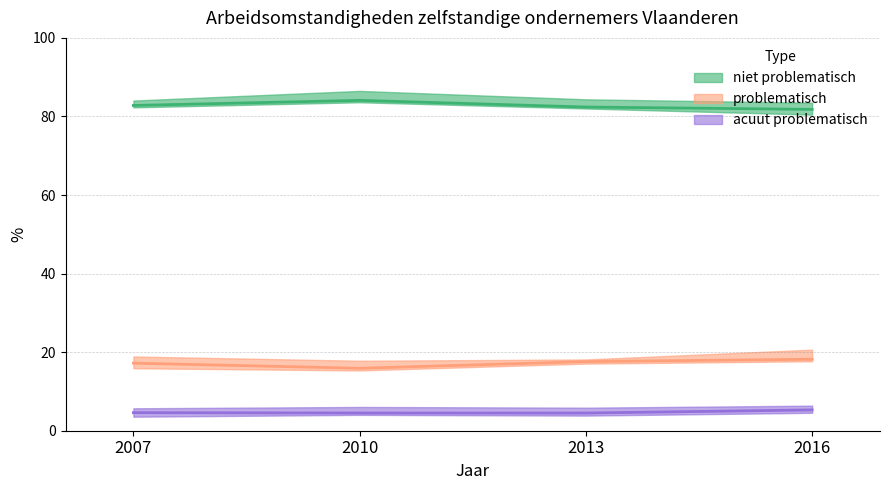

At which category is the sum across all series the highest?

2016